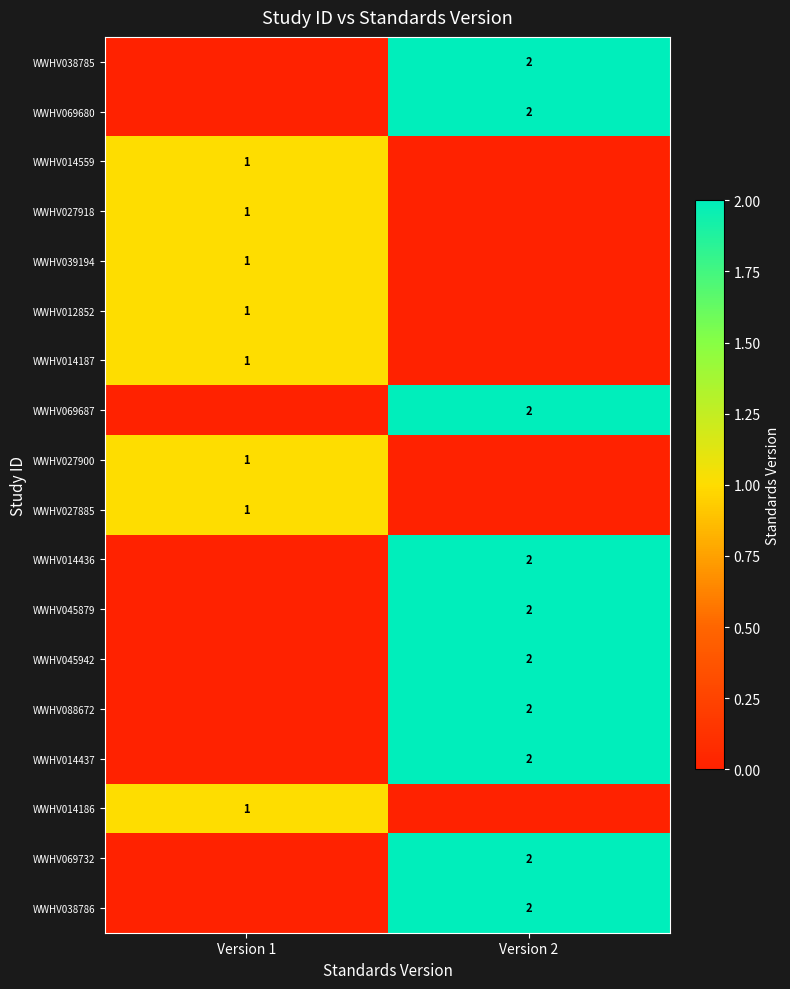

The WWHV039194 series shows 1 at Version 1. True or false?

True